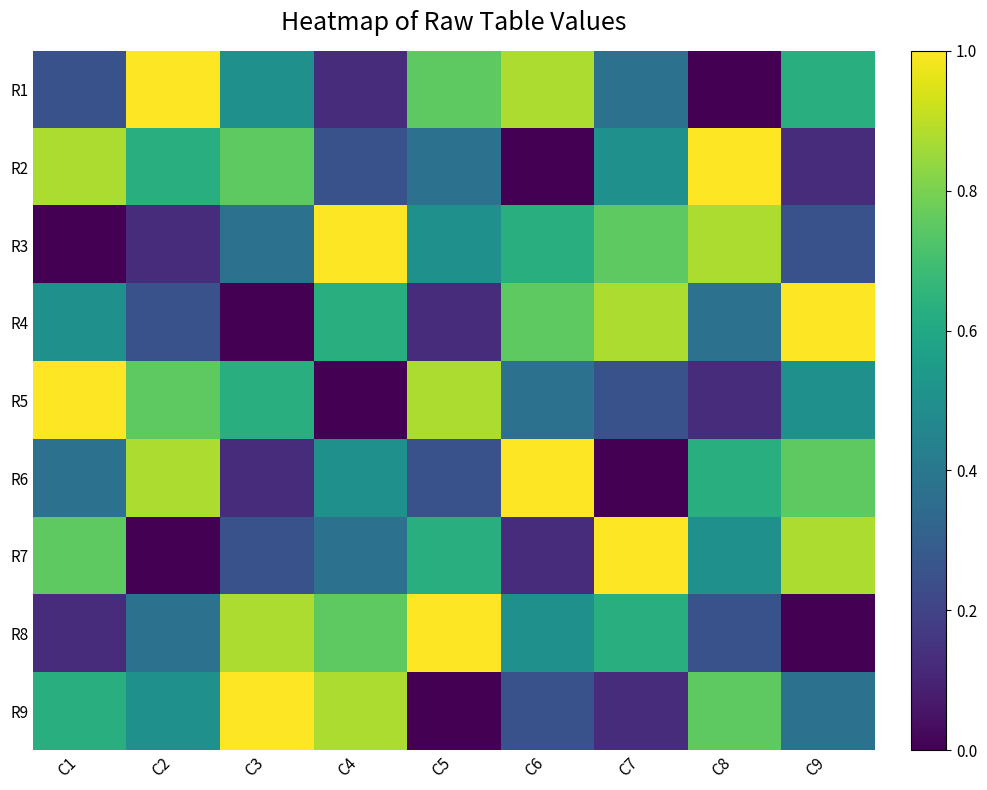

Which series changed the most between C1 and C9?

R2